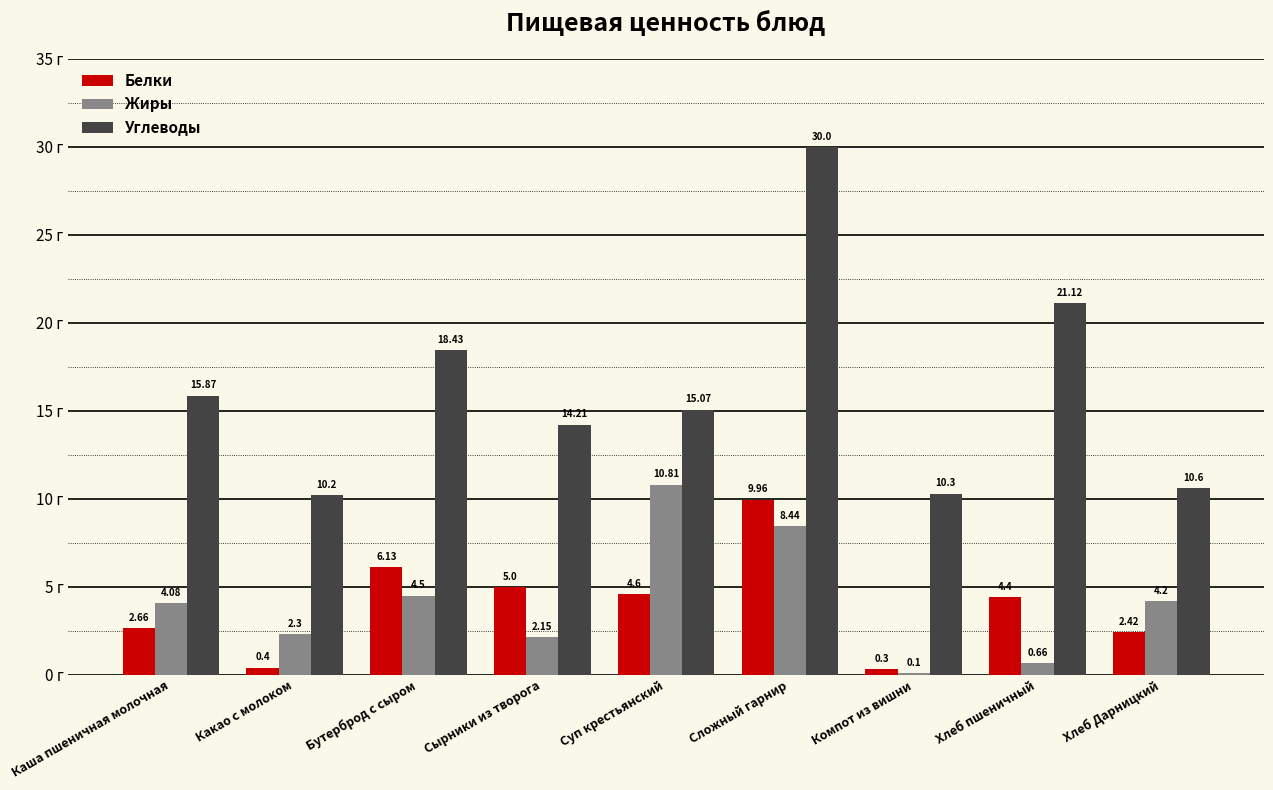

At which label does Жиры reach its peak?

Суп крестьянский